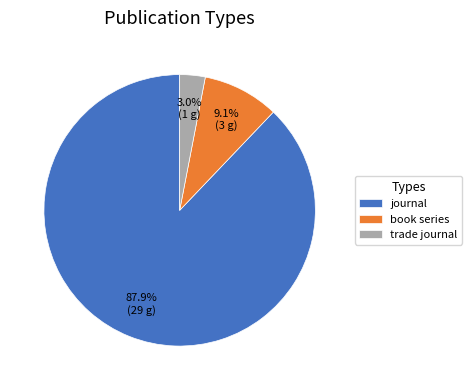

Do journal and trade journal together represent more than half of the pie?

Yes